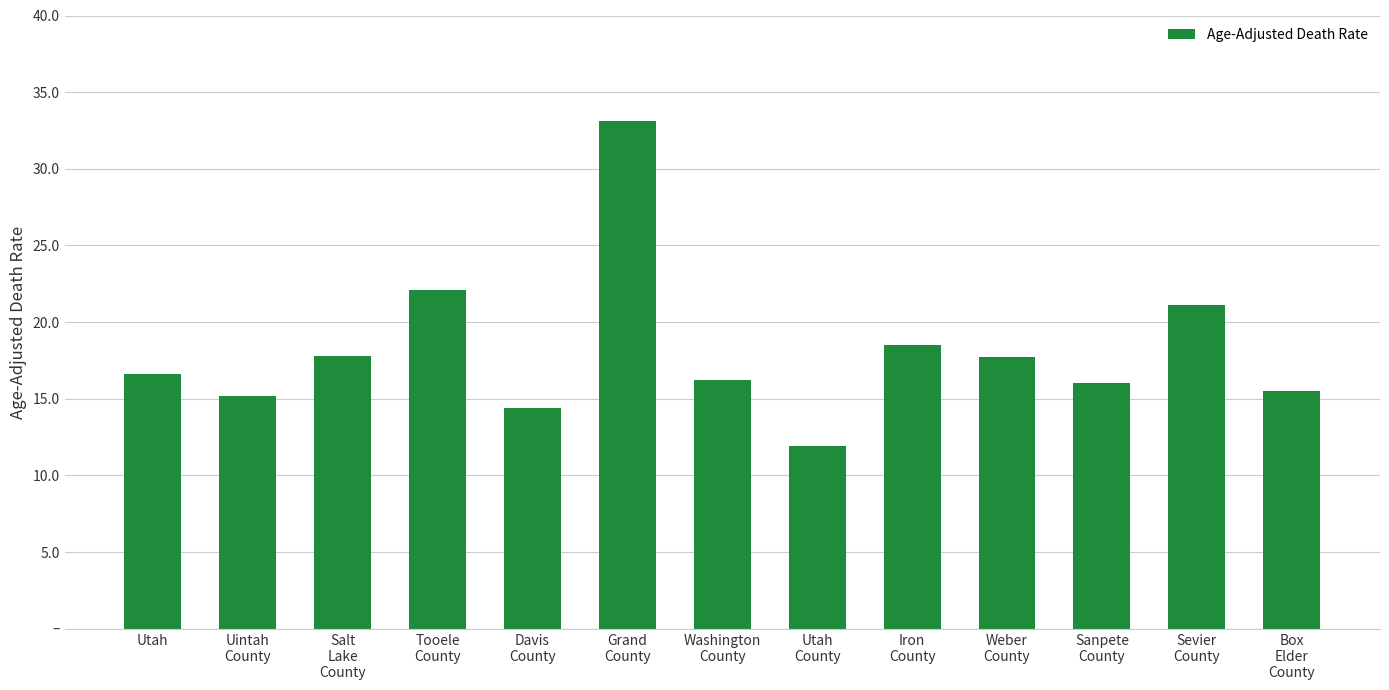

At which label is the value closest to 22?

Tooele
County